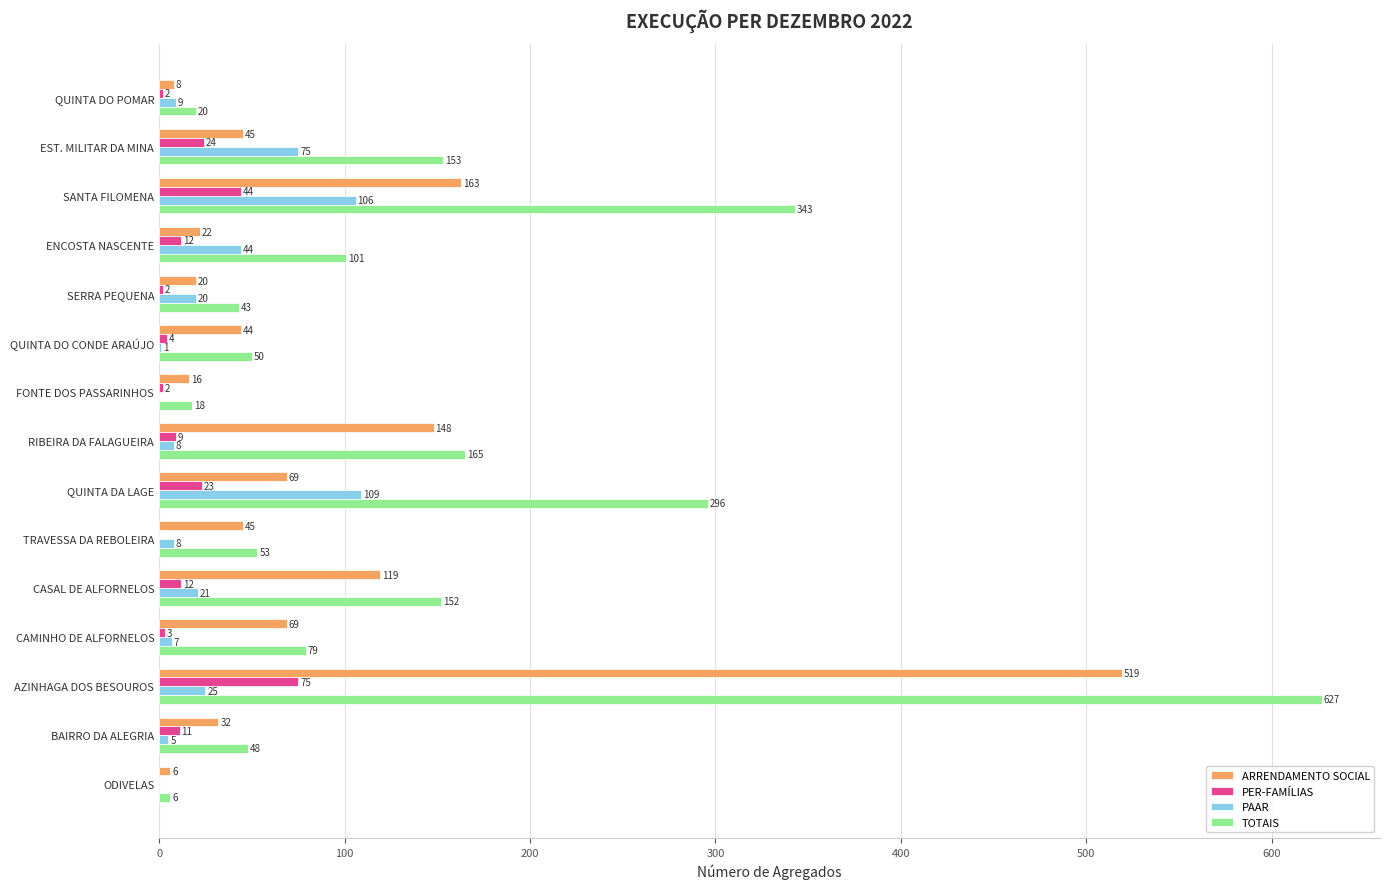

At which label is ARRENDAMENTO SOCIAL closest to 262?

SANTA FILOMENA